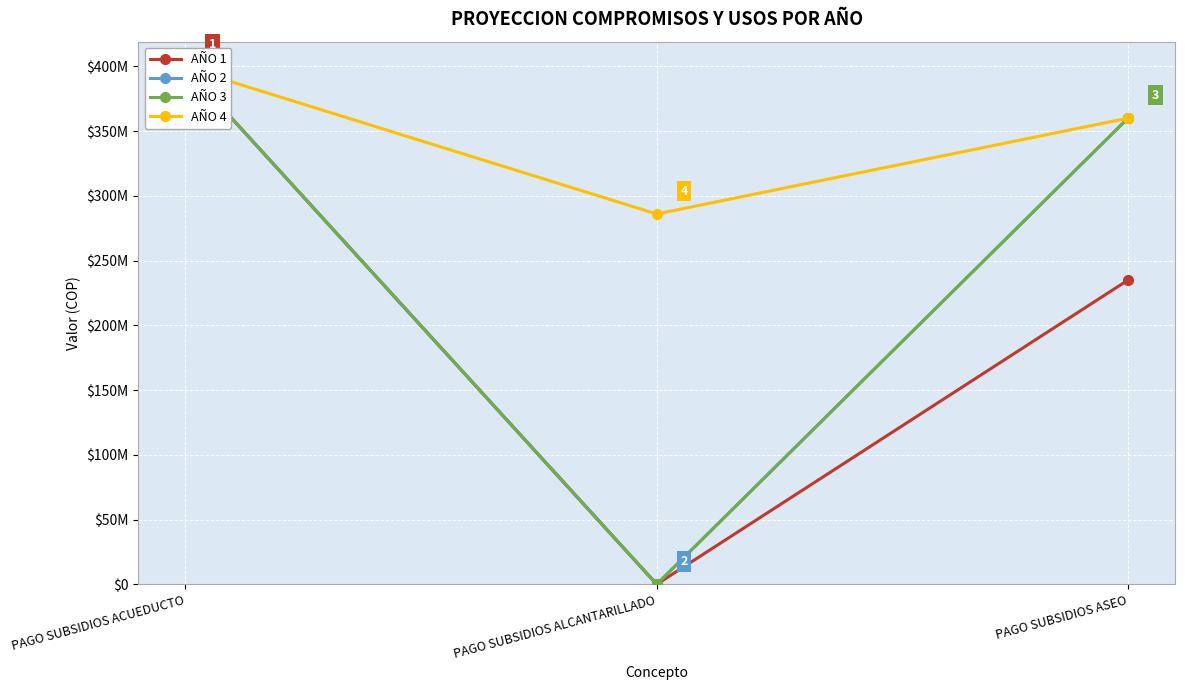

What is the total value across all series at PAGO SUBSIDIOS ALCANTARILLADO?

286002548